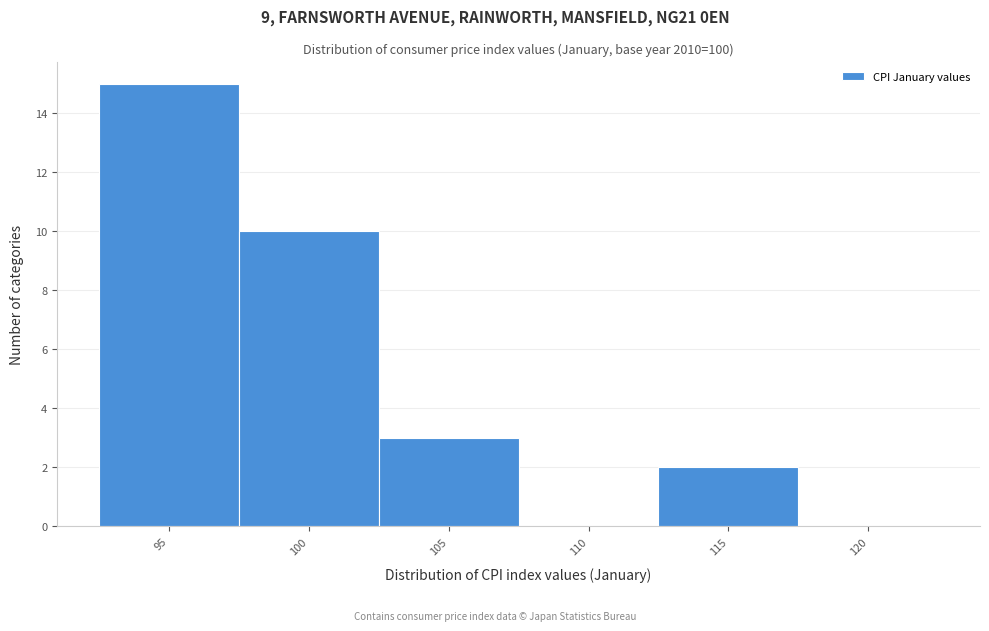

Reading left to right, transcribe all the data shown in this chart.

95=15	100=10	105=3	110=0	115=2	120=0